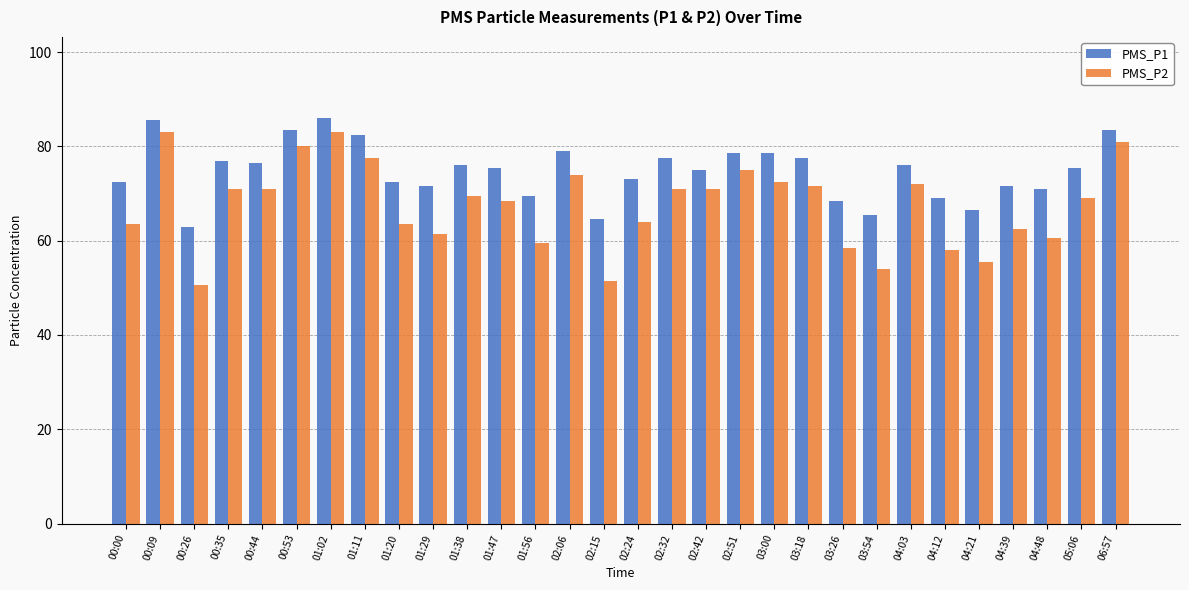

Rank the series by their average value, from highest to lowest.

PMS_P1, PMS_P2